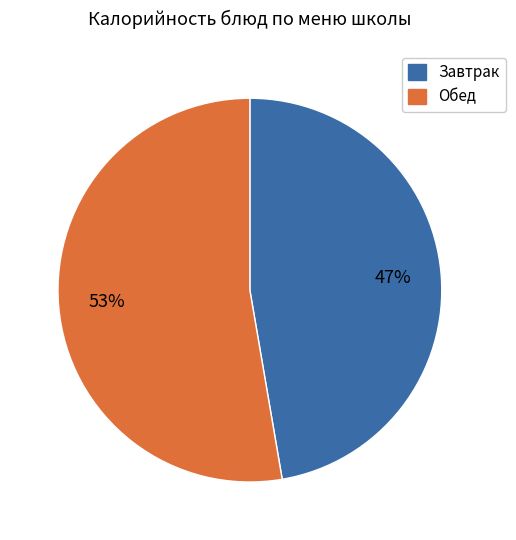

Is there a majority slice in this chart?

Yes